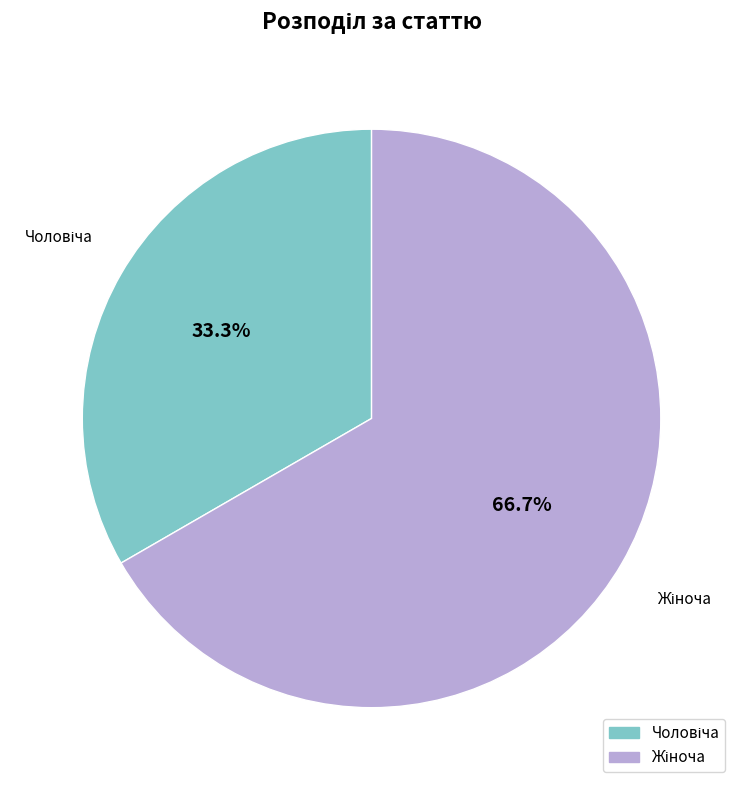

How many slices are in this pie chart?

2